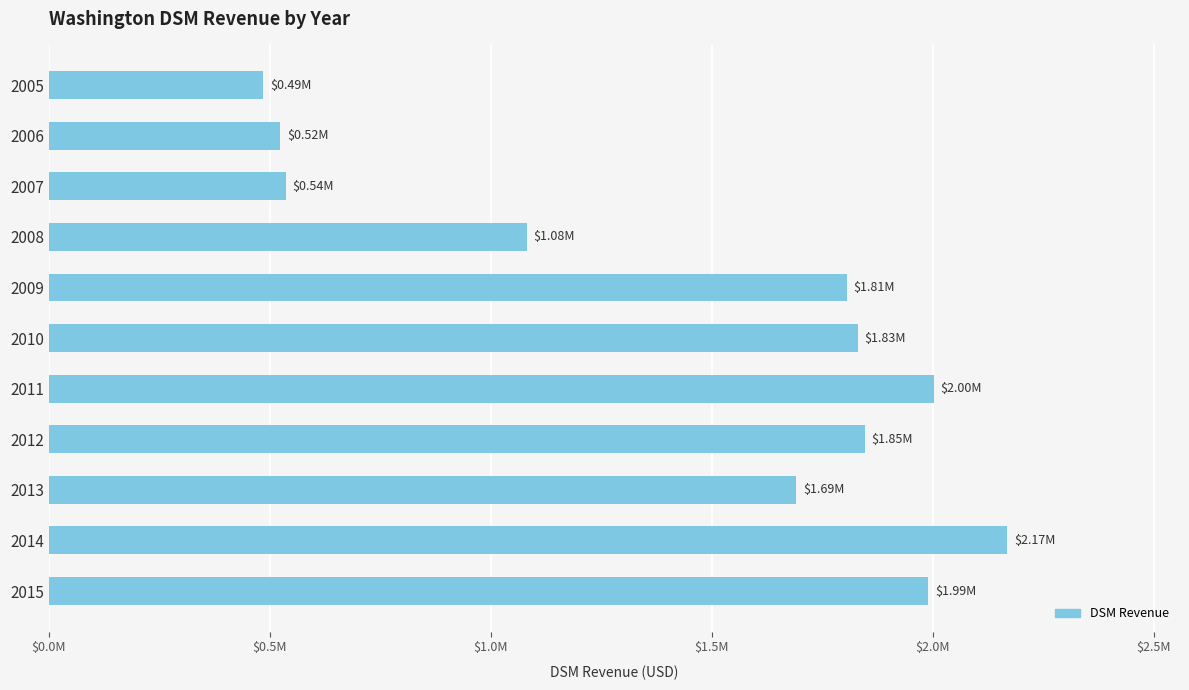

Are the bars horizontal?

Yes